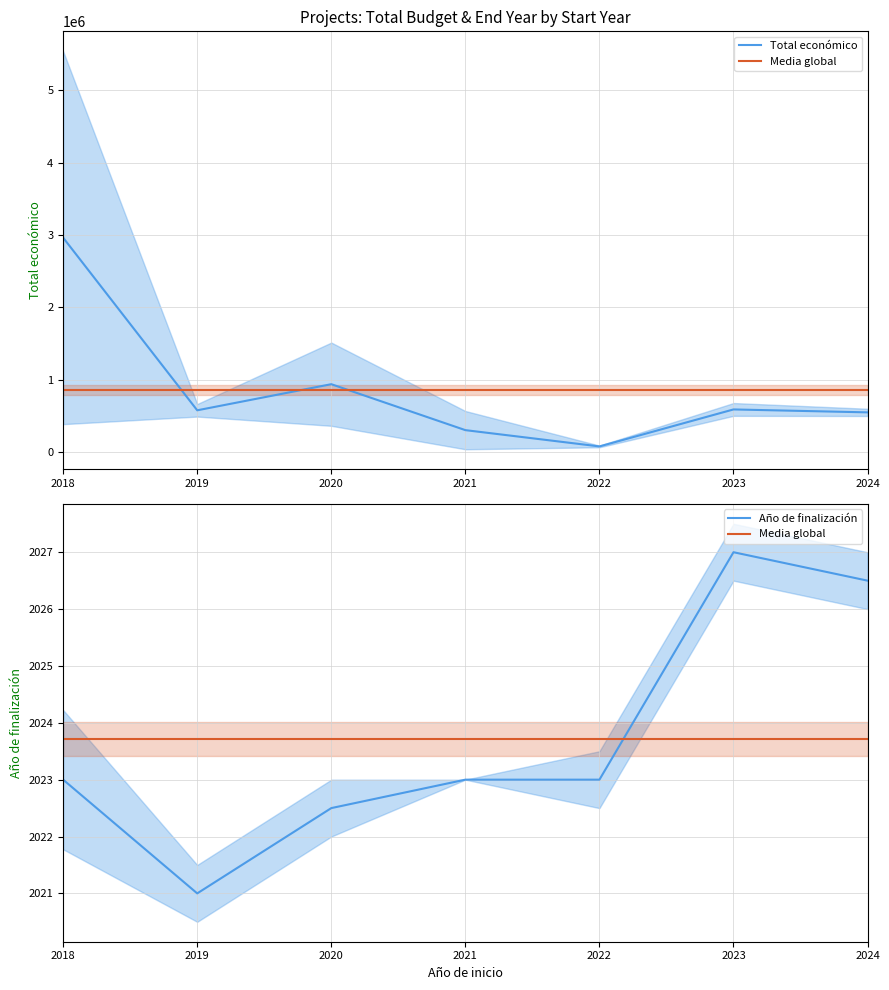

Which series changed the most between 2022 and 2024?

Total económico